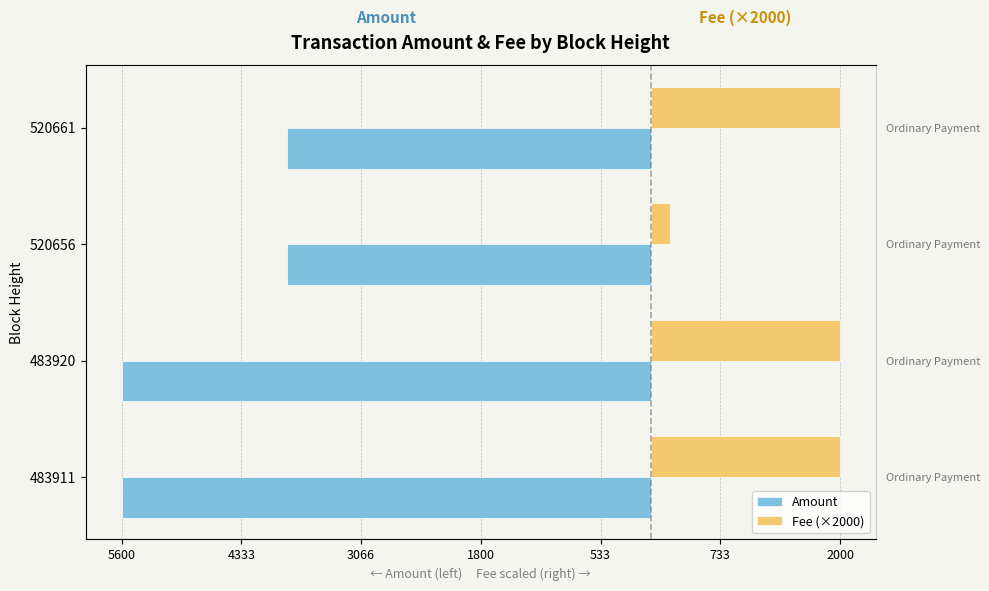

How many values in the Amount series are below -3847?

2